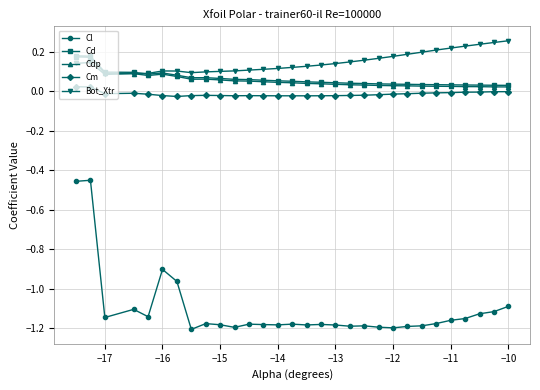

How many categories are shown in the chart?

30